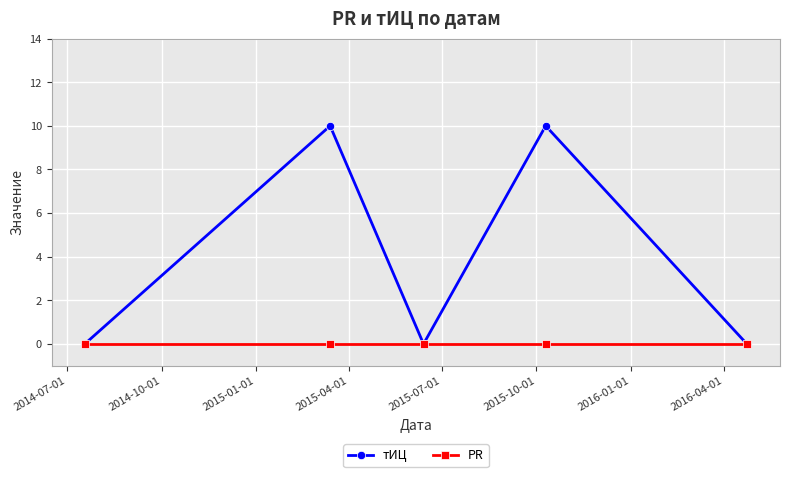

Rank the series by their maximum value, from lowest to highest.

PR, тИЦ